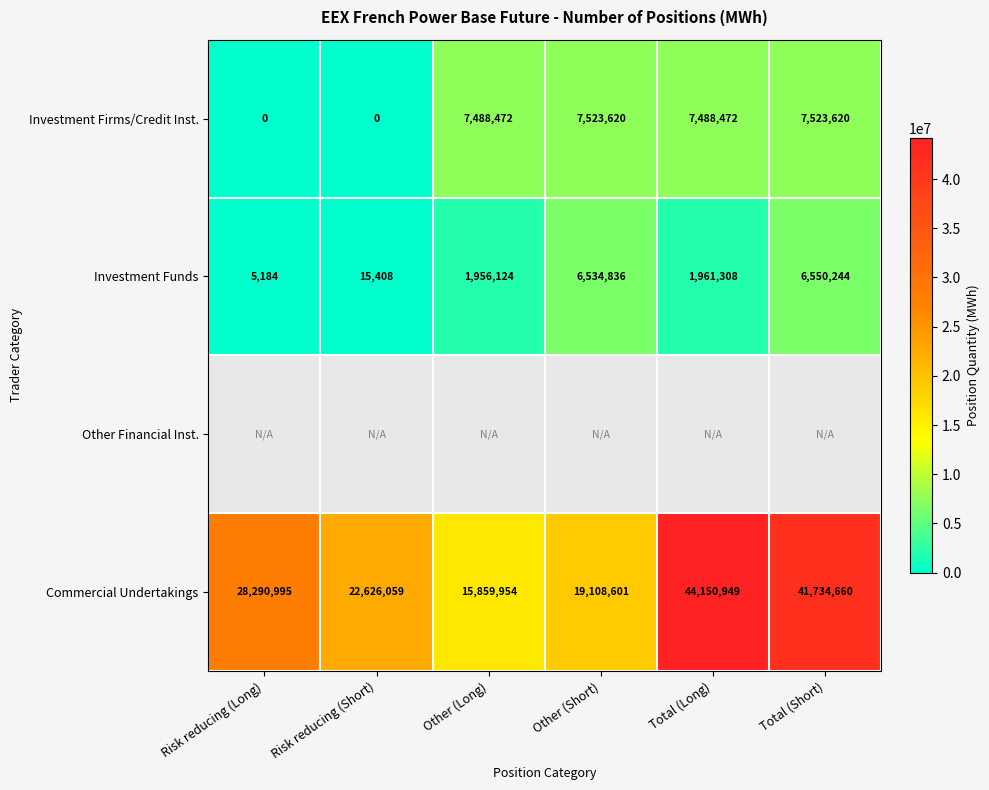

Which category has the highest value across all series?

Total (Long)